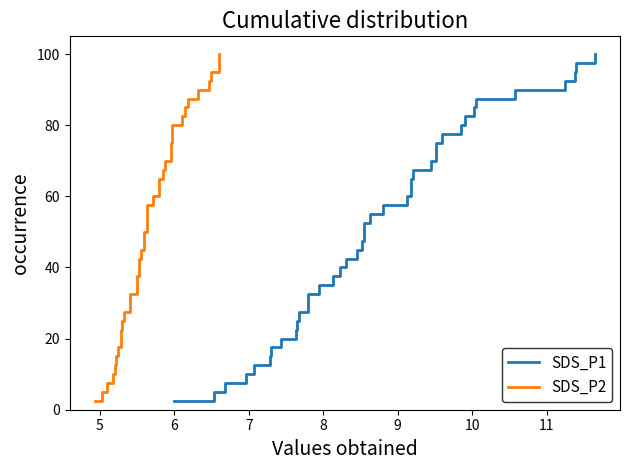

True or false: SDS_P1 and SDS_P2 cross at least once.

False